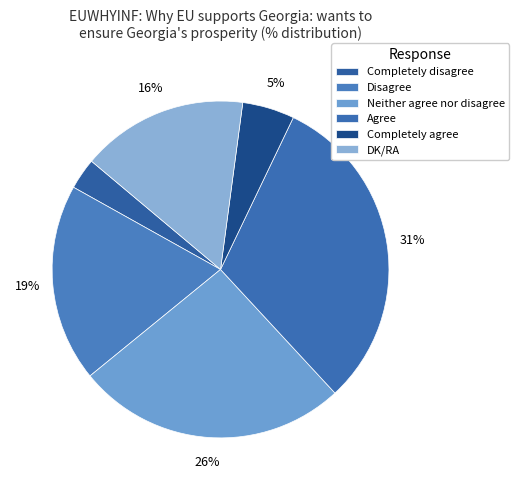

To the nearest percent, what is the combined percentage of Agree and Completely agree?

36%